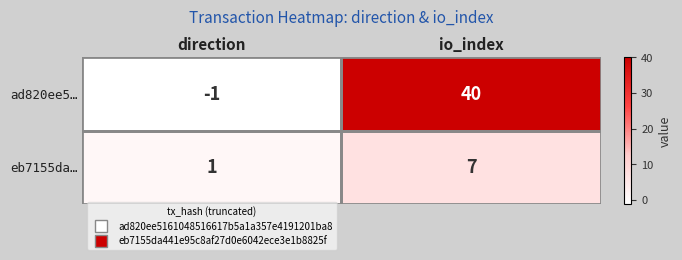

What is the difference between the eb7155da… values at io_index and direction?

6